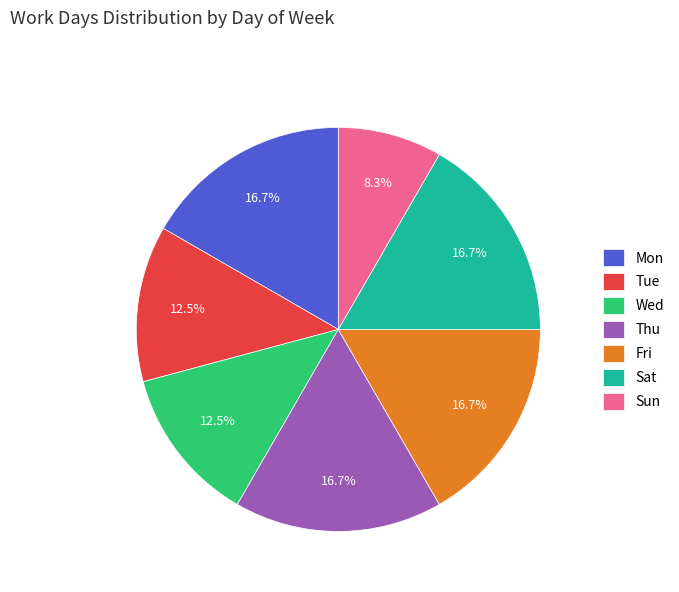

True or false: Sat accounts for 17% of the total.

True